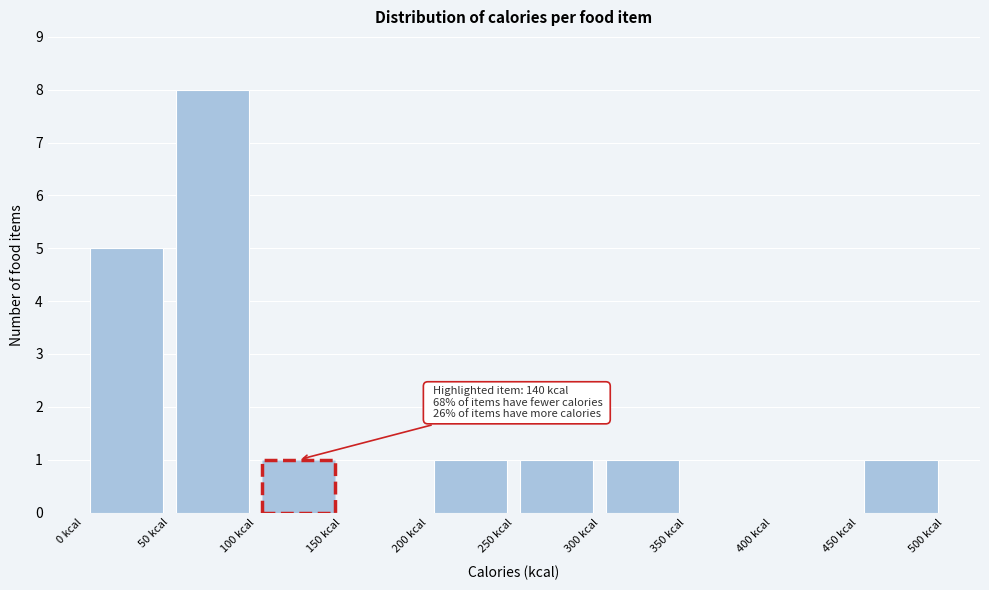

Which range on the x-axis has the tallest bar?

50 to 100